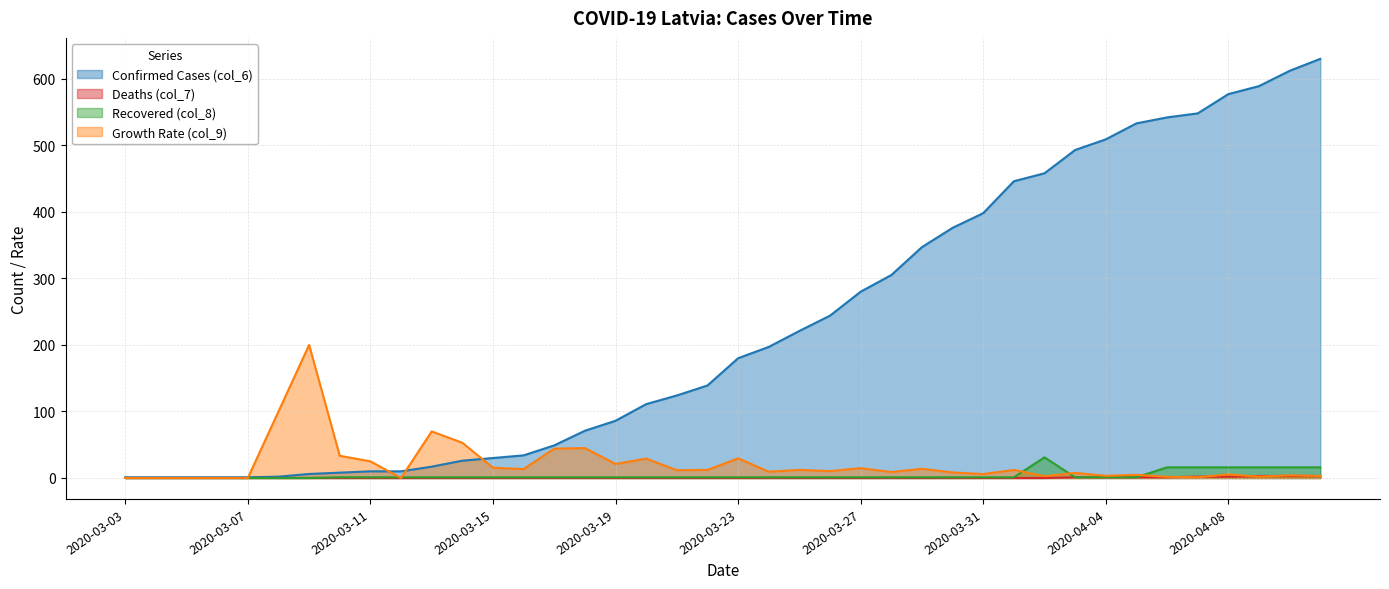

Does the chart have visible grid lines?

Yes